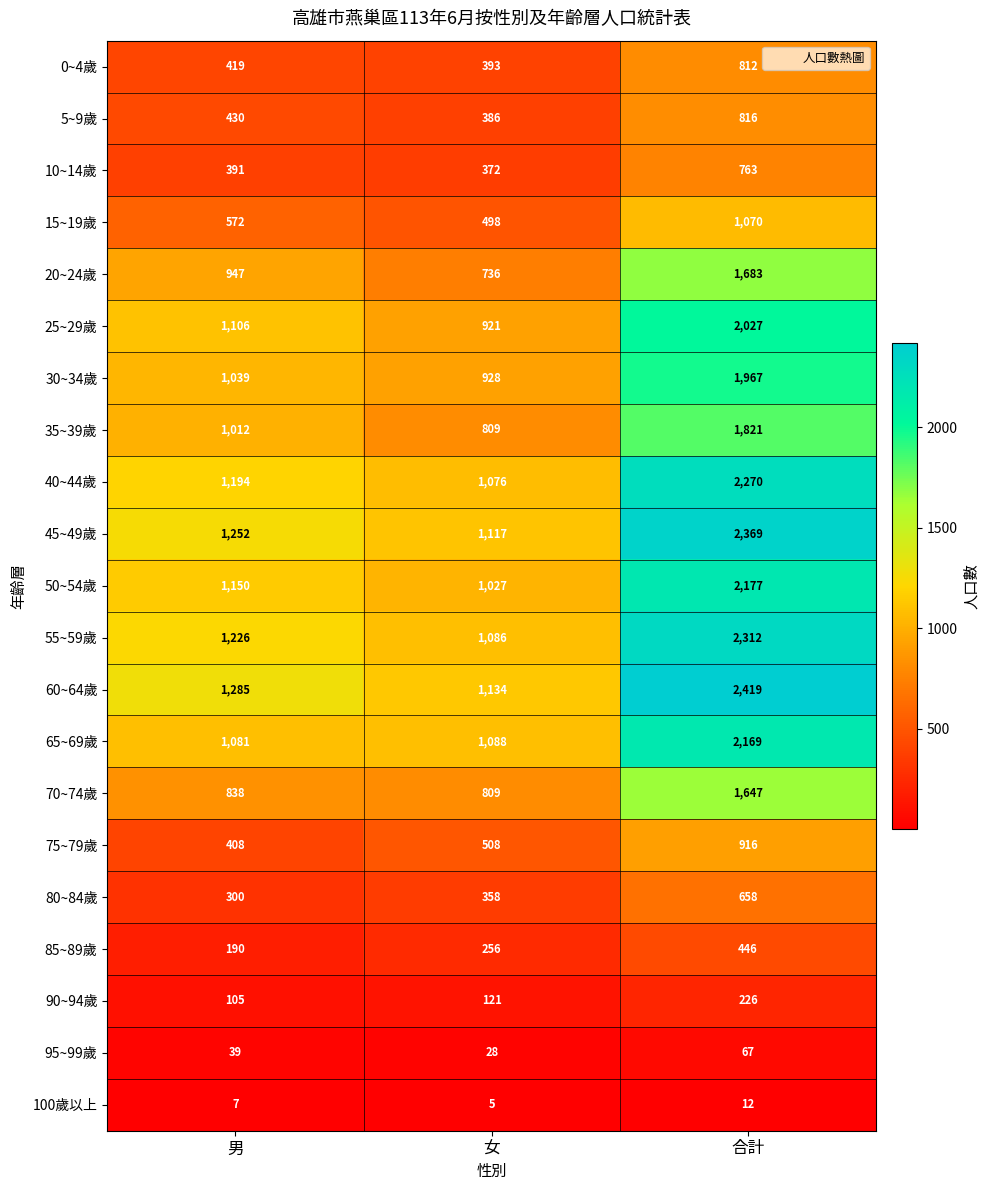

List the series in order of their peak value, lowest first.

100歲以上, 95~99歲, 90~94歲, 85~89歲, 80~84歲, 10~14歲, 0~4歲, 5~9歲, 75~79歲, 15~19歲, 70~74歲, 20~24歲, 35~39歲, 30~34歲, 25~29歲, 65~69歲, 50~54歲, 40~44歲, 55~59歲, 45~49歲, 60~64歲